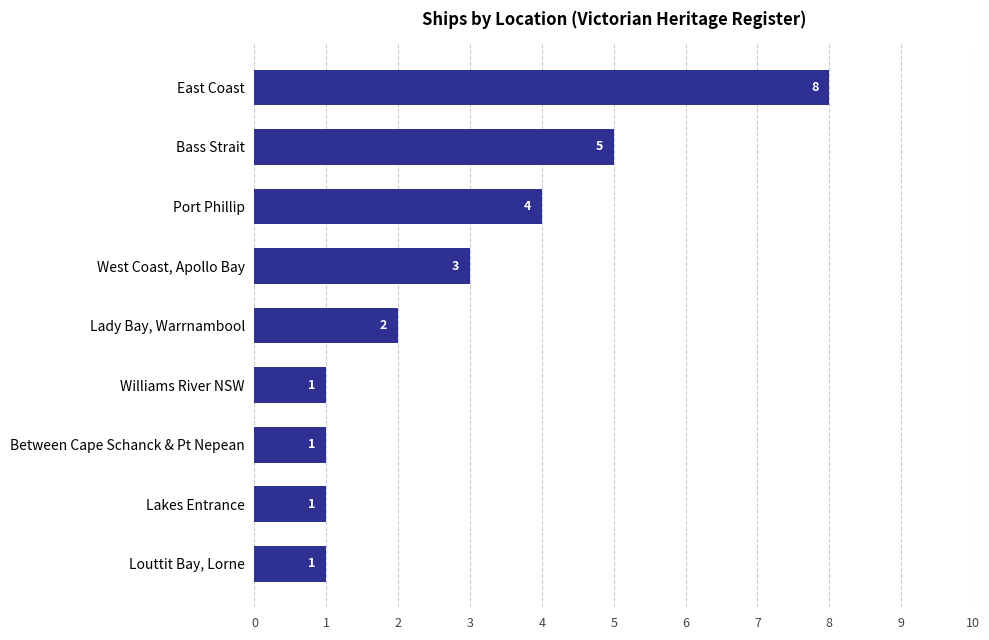

At which label is the value closest to 4?

Port Phillip